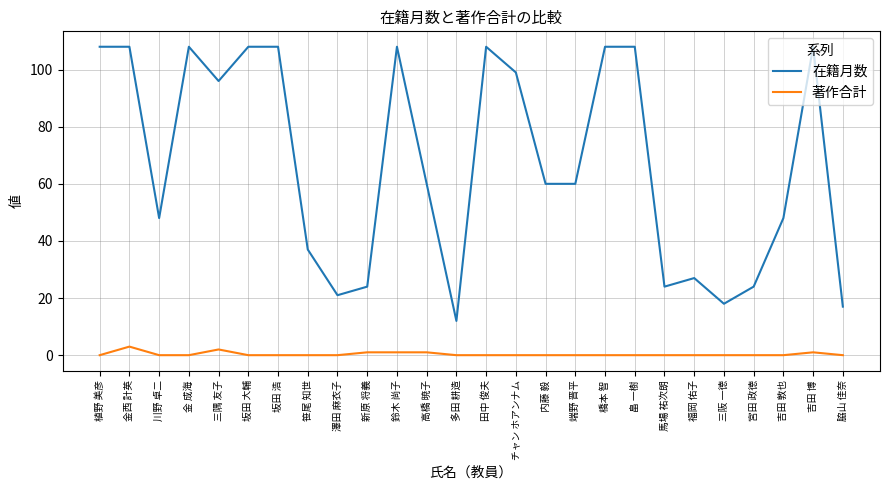

What is the average value of the 在籍月数 series?

68